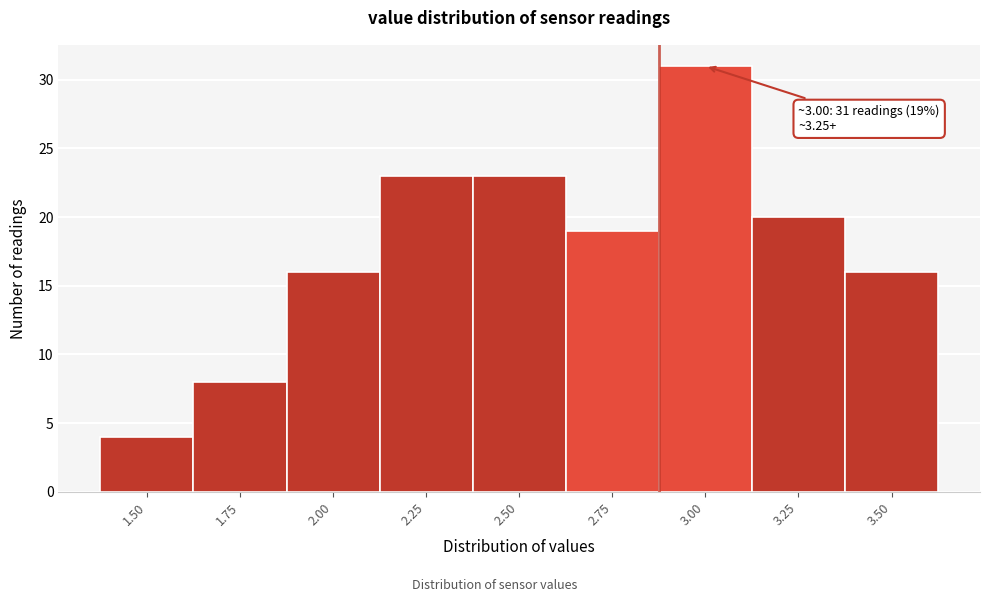

Reading left to right, list all the values displayed in this chart.

1.50=4	1.75=8	2.00=16	2.25=23	2.50=23	2.75=19	3.00=31	3.25=20	3.50=16